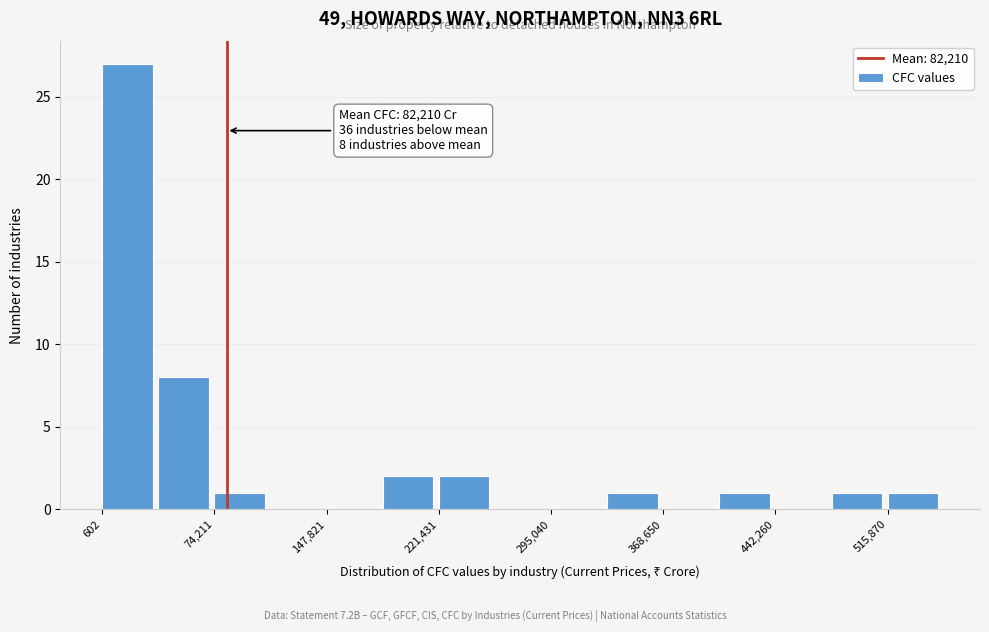

Around what value on the x-axis is the tallest bar? Give the approximate position of its centre, as read against the axis.

20000